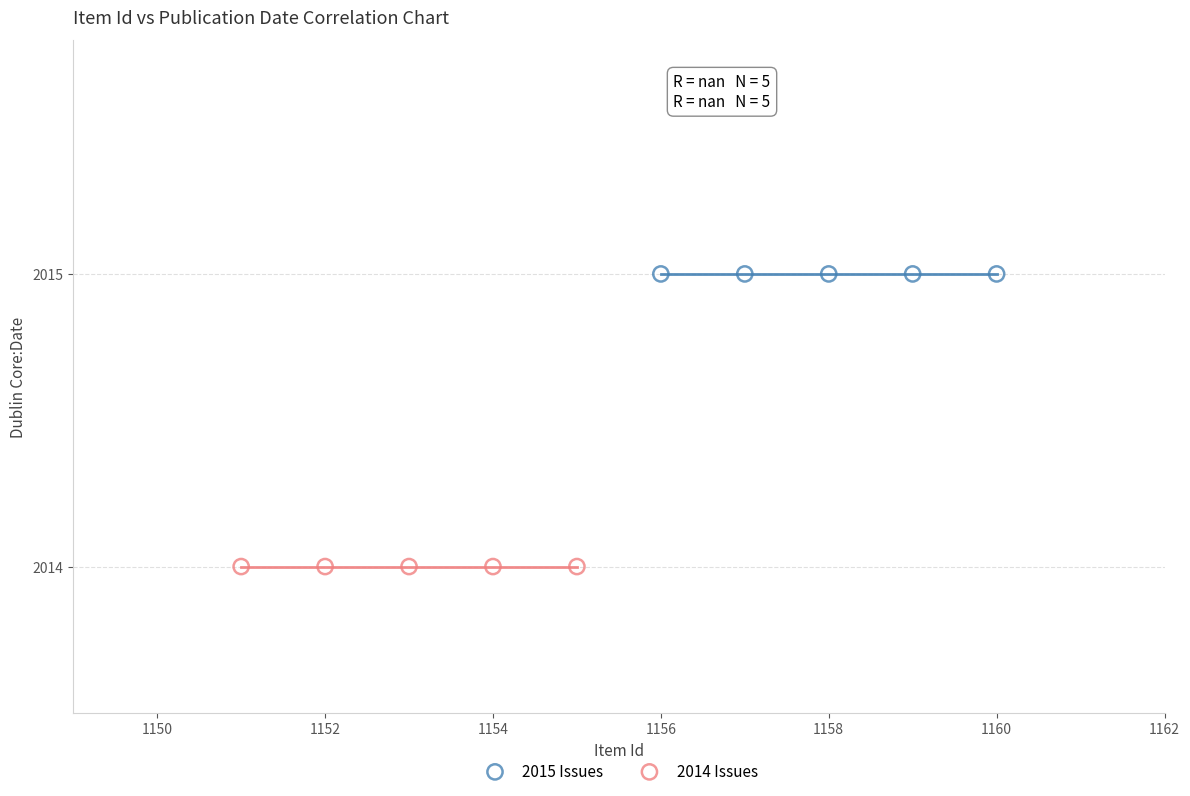

Which series reaches the minimum Y coordinate?

2014 Issues